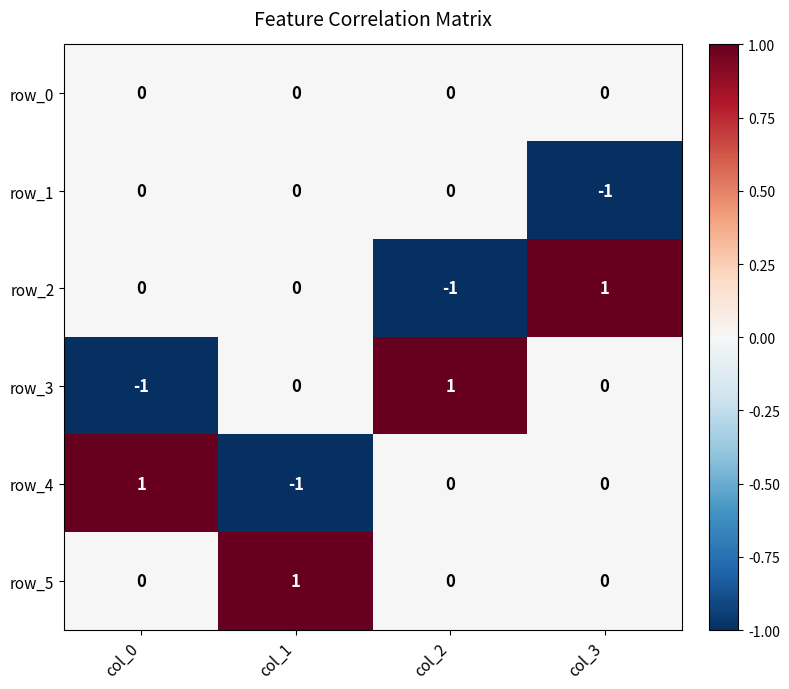

What is the spread (max minus min) of values at col_2?

2